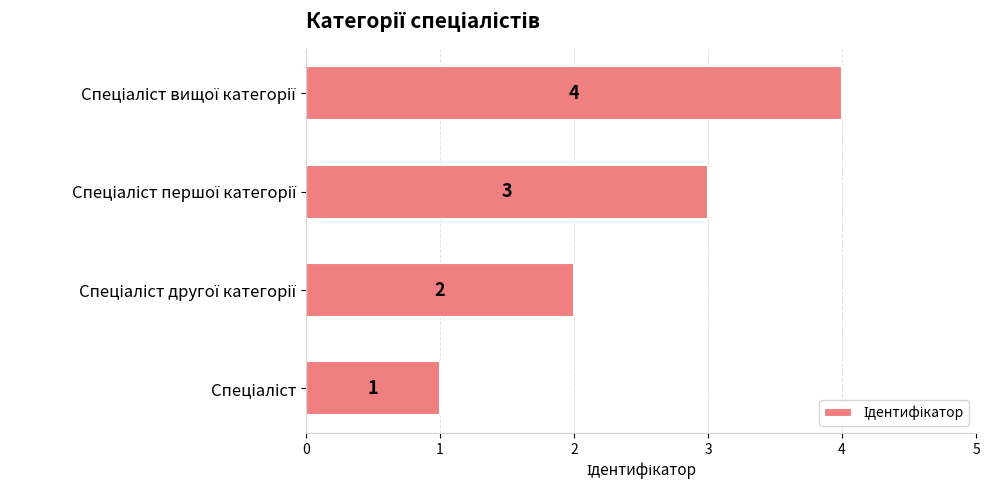

How many series are shown in this chart?

1